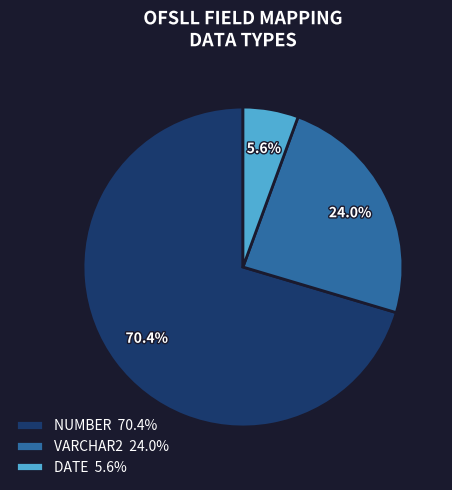

Is there any slice that represents more than half of the pie?

Yes